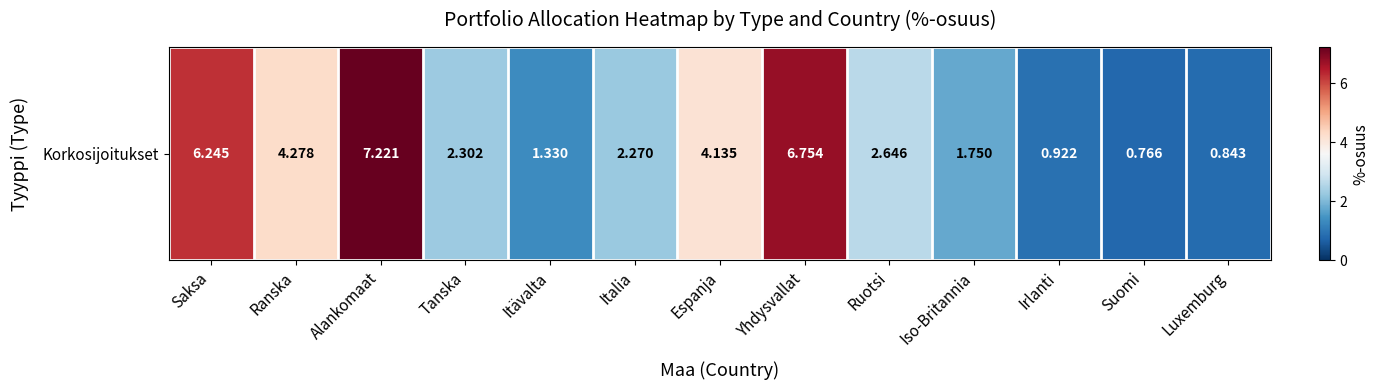

The chart shows a value of 1.8 at Iso-Britannia. True or false?

True